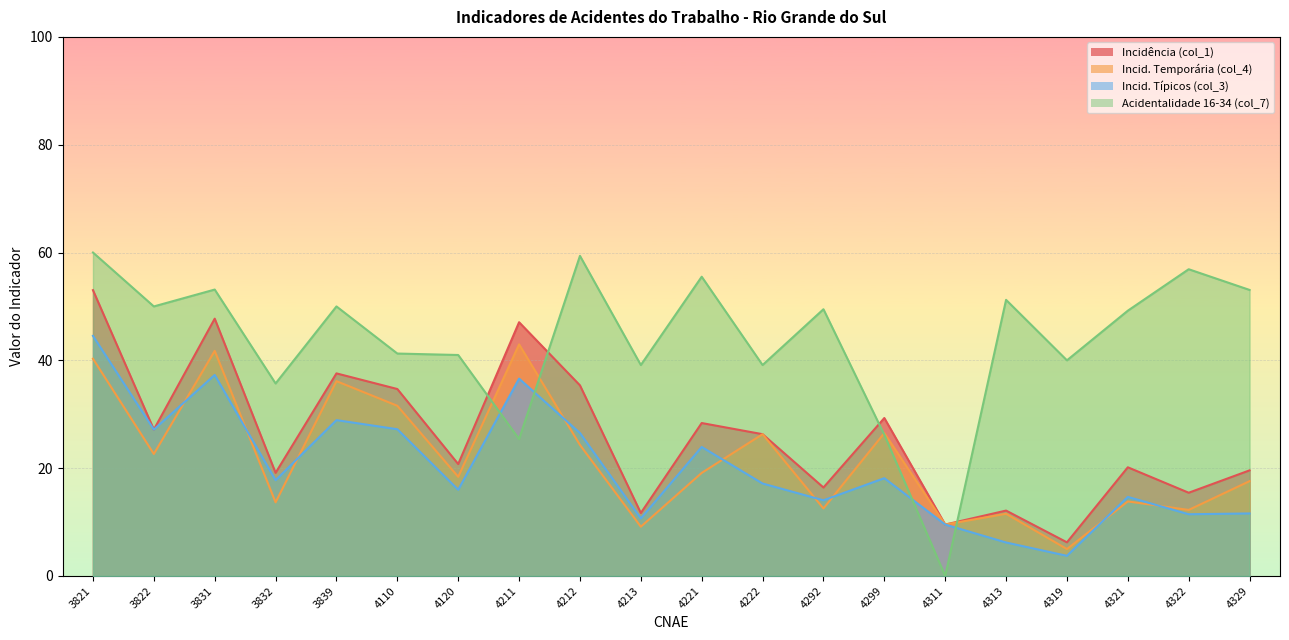

How many values in Acidentalidade 16-34 (col_7) are above zero?

19